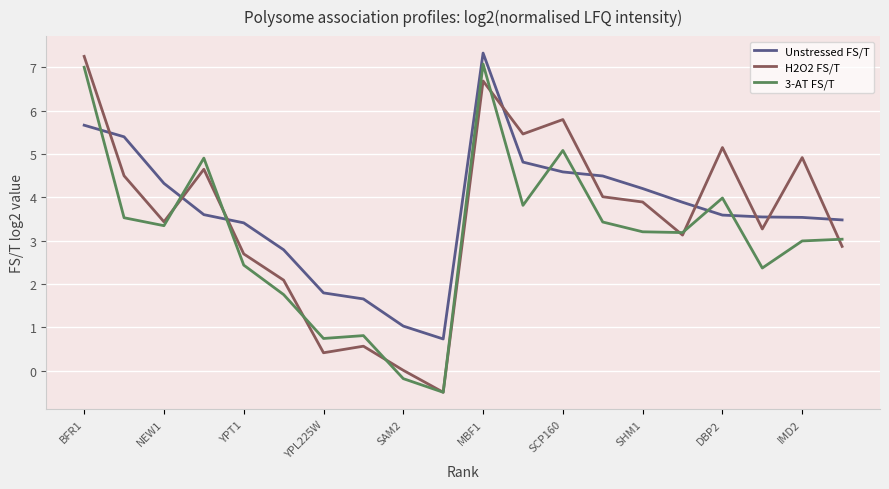

True or false: H2O2 FS/T and Unstressed FS/T cross at least once.

True